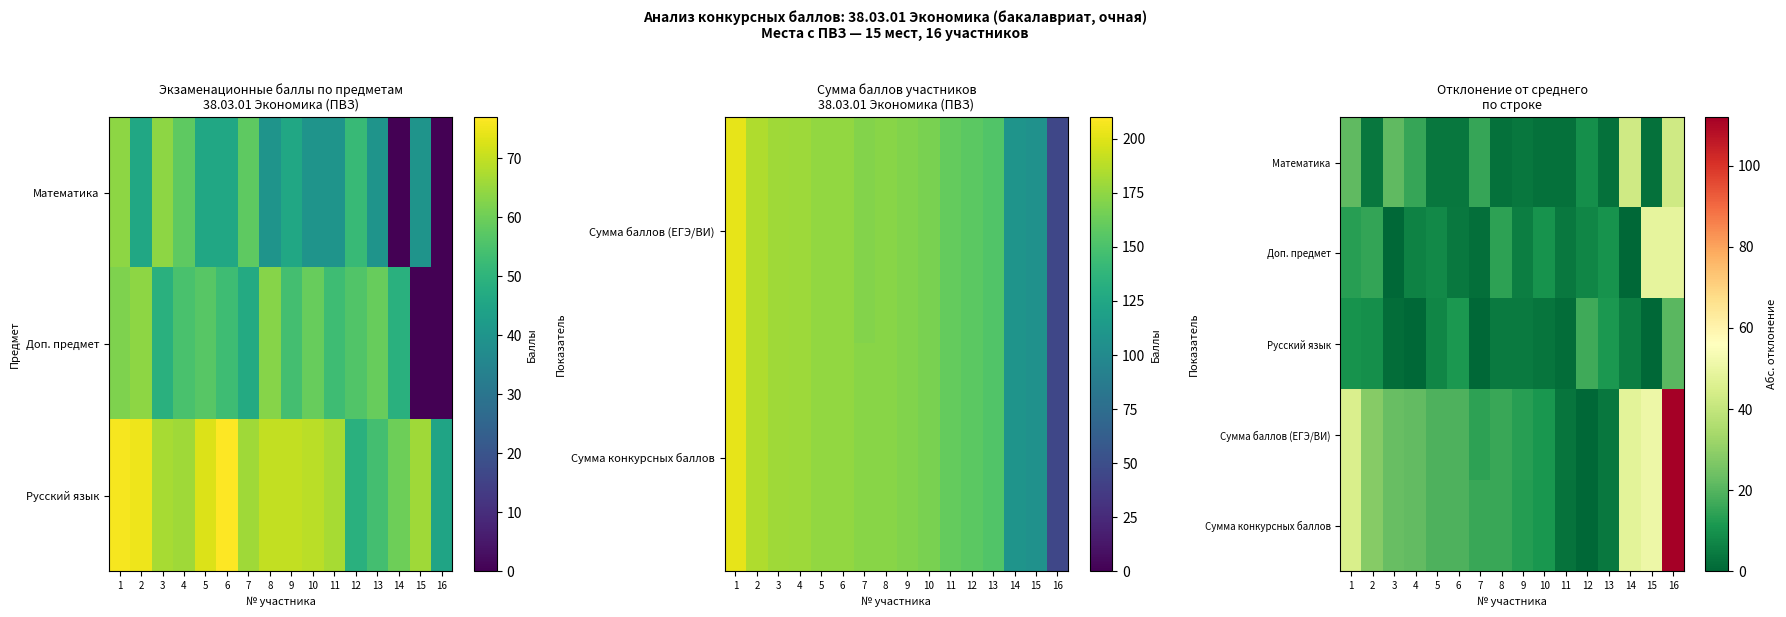

What is the sum of the Доп. предмет values at 15 and 9?

54.0